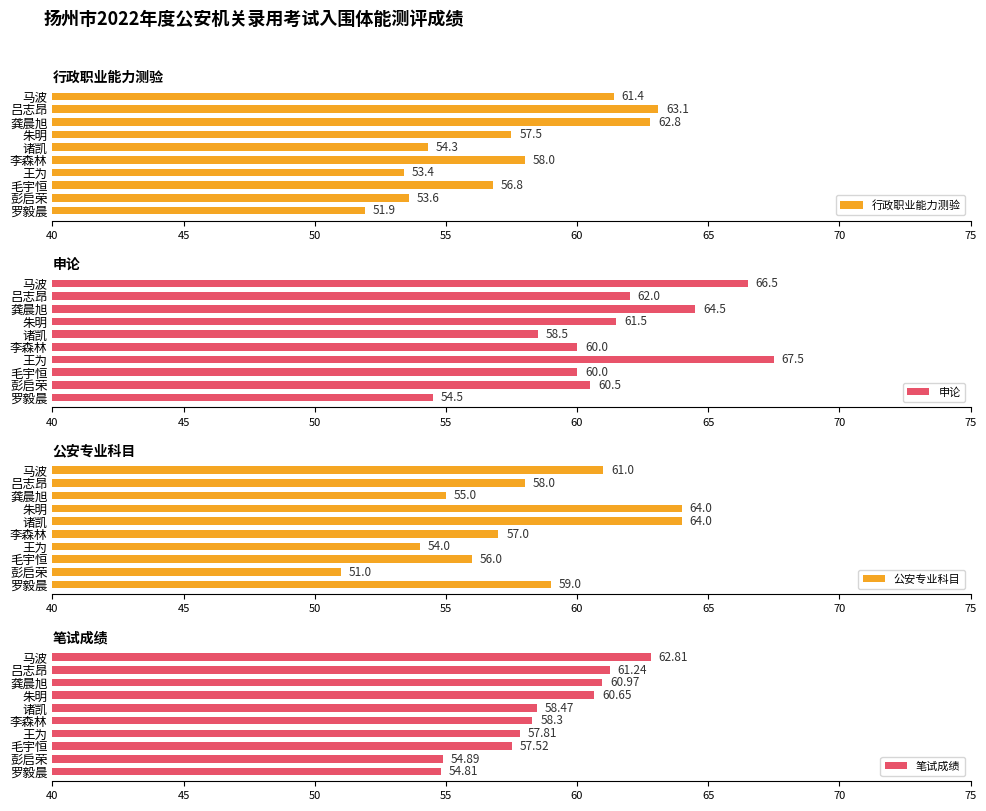

At which label is 行政职业能力测验 closest to 57?

毛宇恒